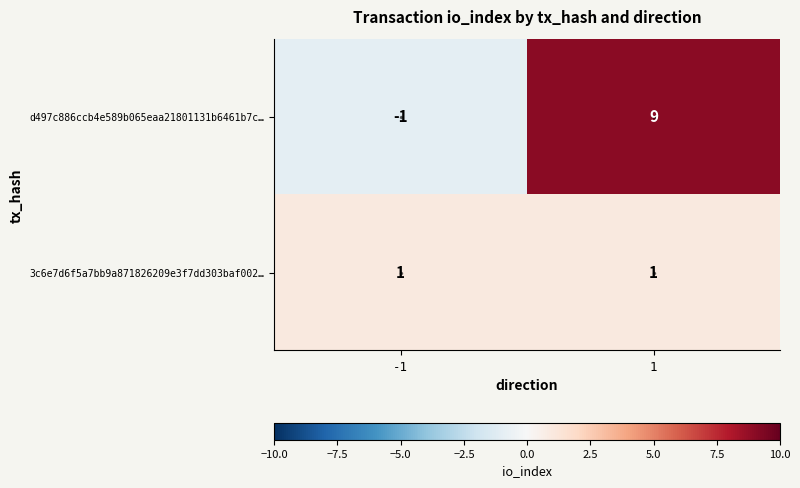

Which series changed the most between -1 and 1?

d497c886ccb4e589b065eaa21801131b6461b7c…